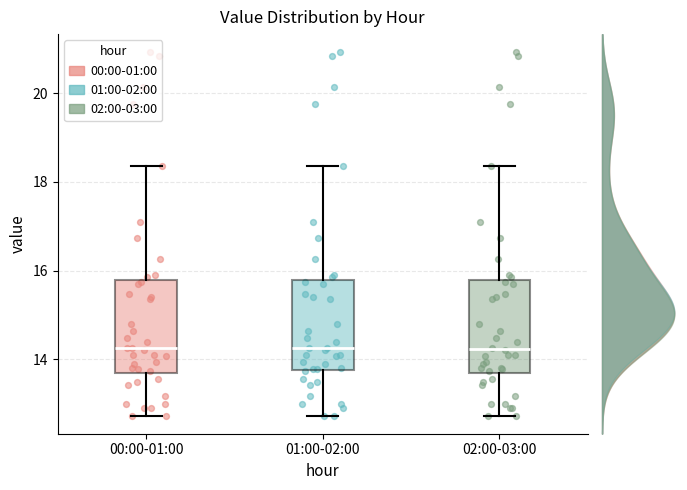

Where is the upper edge of the box for 01:00-02:00 on the y-axis? The values are not printed on the chart, so give them approximately, as read against the axis.

15.8